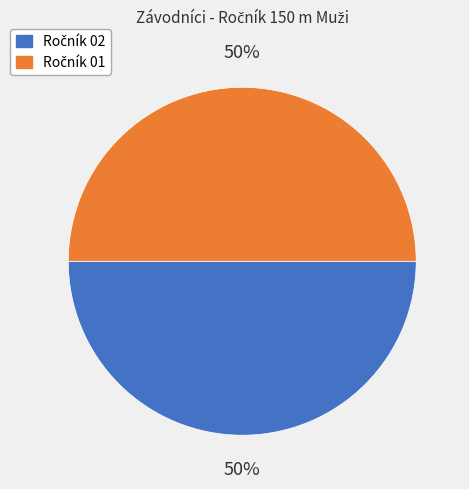

To the nearest percent, what is the average slice percentage?

50%